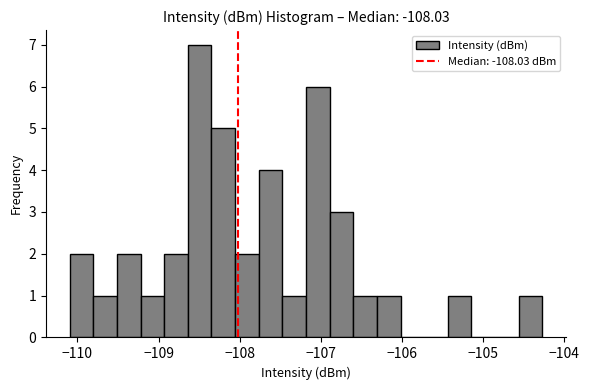

Around what value on the x-axis is the tallest bar? Give the approximate position of its centre, as read against the axis.

-108.5